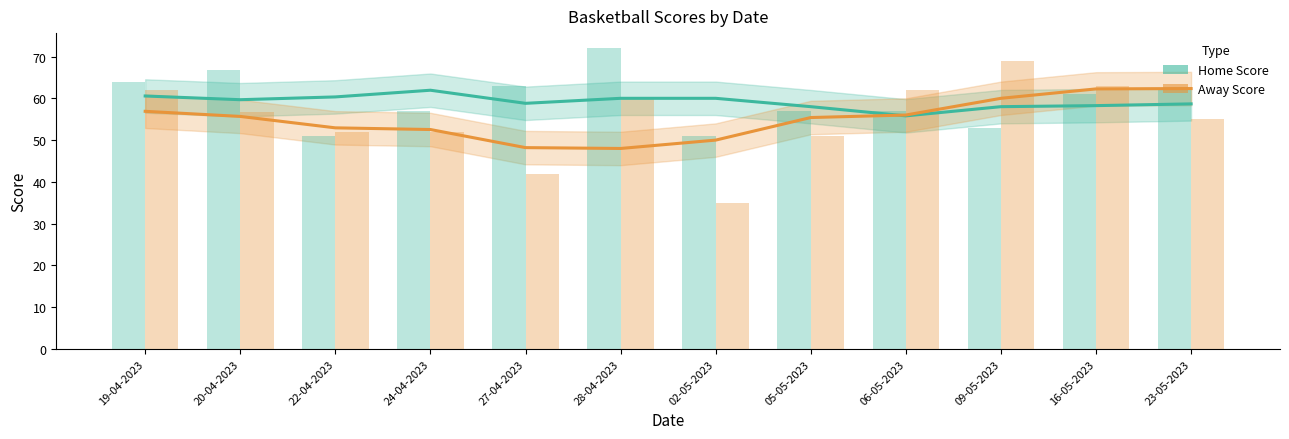

What is the label of the 10th bar from the right?

22-04-2023